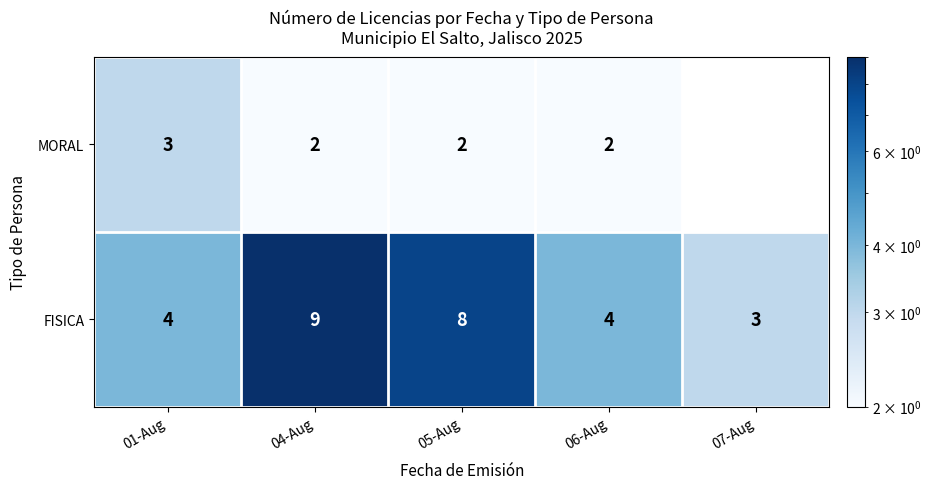

Rank the series at 01-Aug from lowest to highest value.

MORAL, FISICA